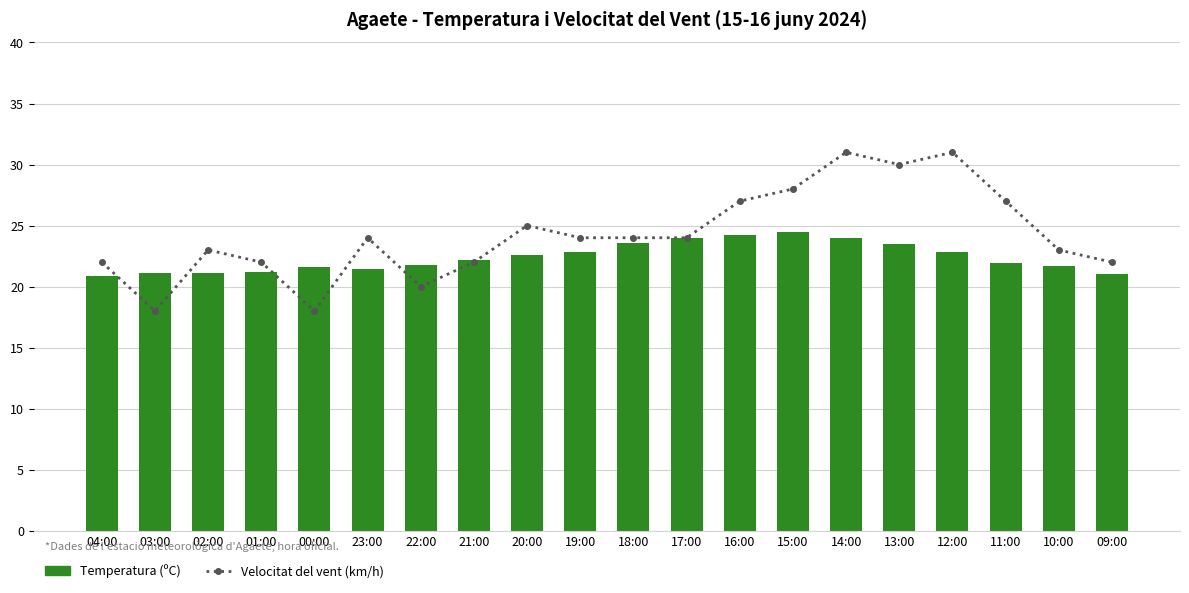

At which label is Velocitat del vent (km/h) closest to 24?

23:00